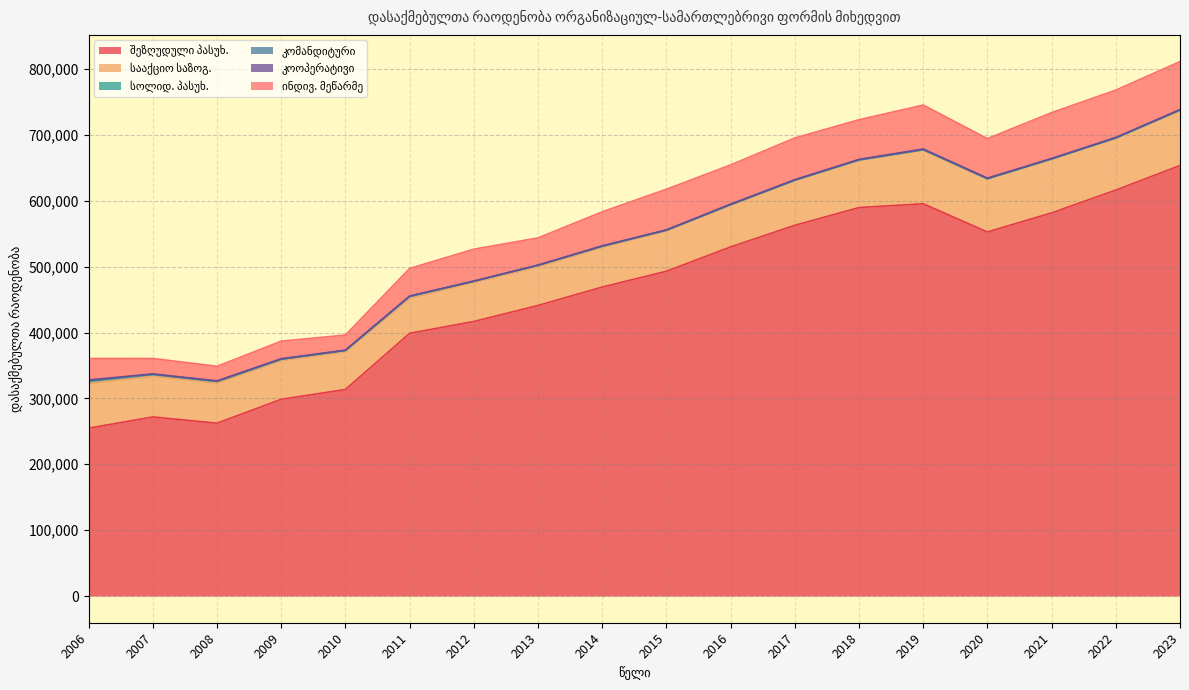

At 2007, list the series in order from largest to smallest.

შეზღუდული პასუხ., სააქციო საზოგ., ინდივ. მეწარმე, სოლიდ. პასუხ., კოოპერატივი, კომანდიტური